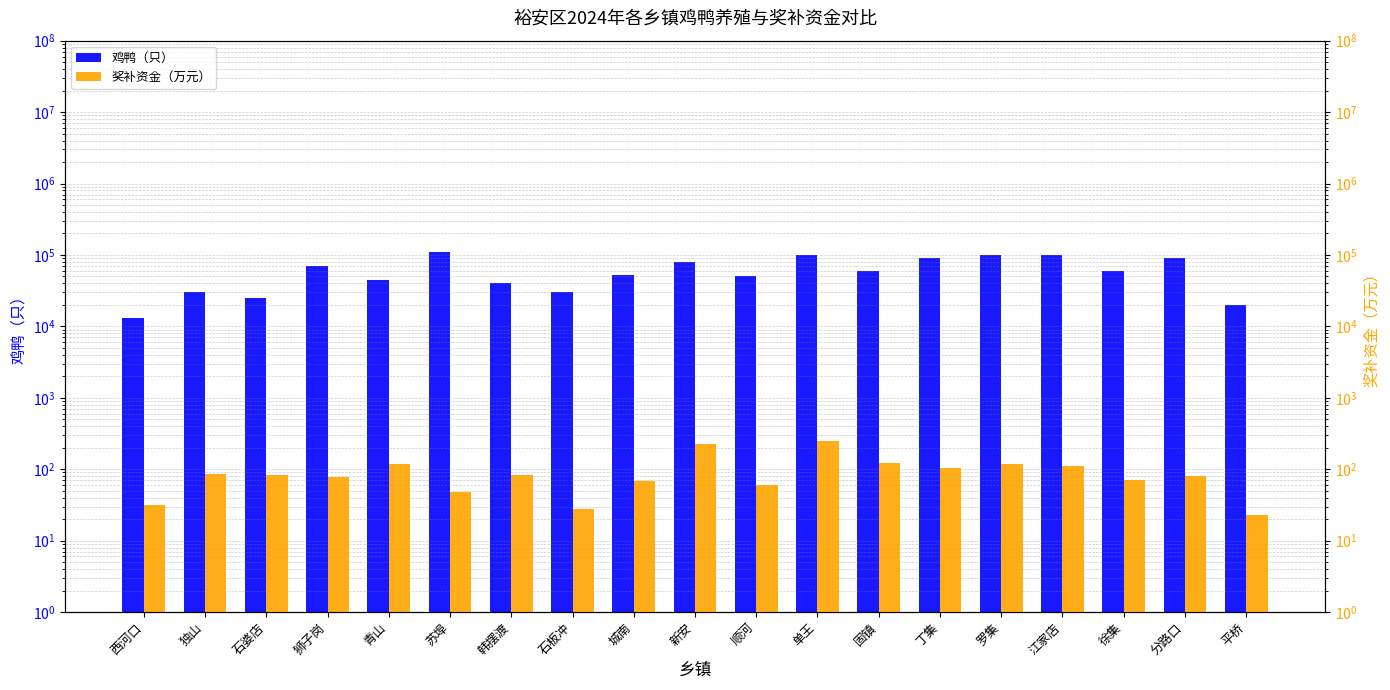

List the labels in order of 鸡鸭（只） value, largest first.

苏埠, 单王, 罗集, 江家店, 丁集, 分路口, 新安, 狮子岗, 固镇, 徐集, 城南, 顺河, 青山, 韩摆渡, 独山, 石板冲, 石婆店, 平桥, 西河口